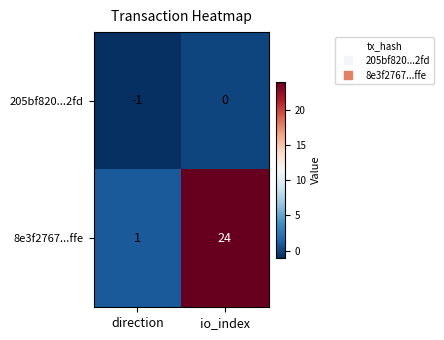

Reading left to right, extract all data points from this chart.

205bf820...2fd: direction=-1	io_index=0
8e3f2767...ffe: direction=1	io_index=24